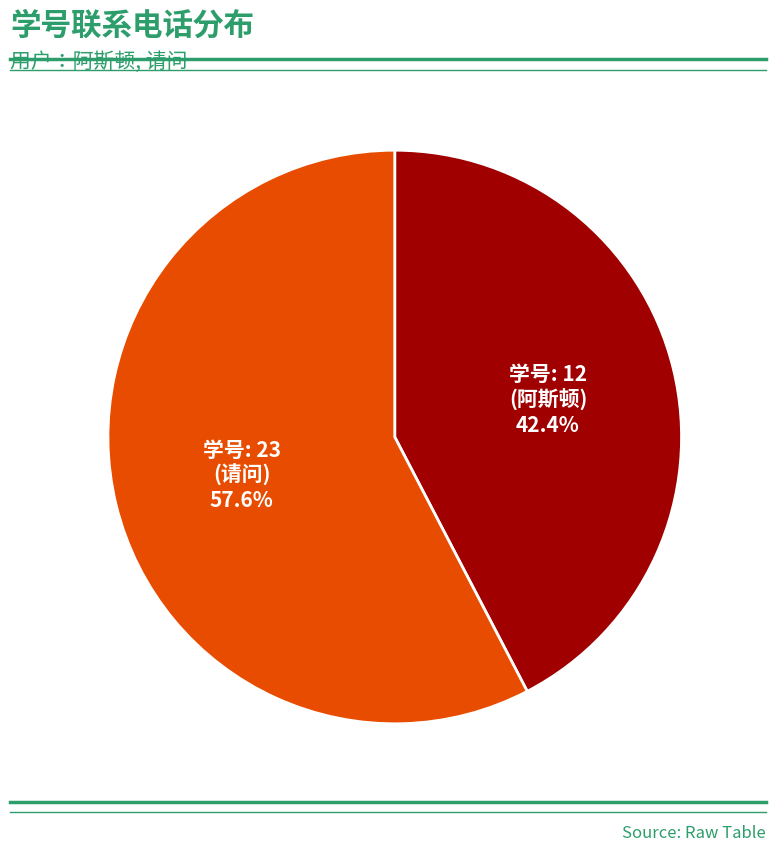

Is there a majority slice in this chart?

Yes